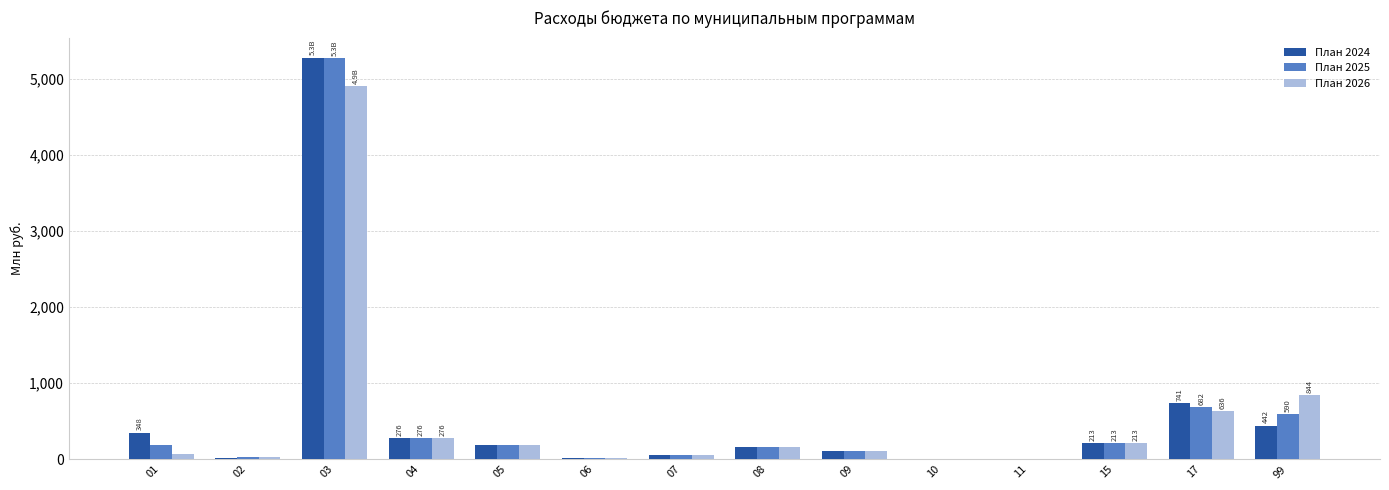

What is the total value across all series at 99?

1875.9